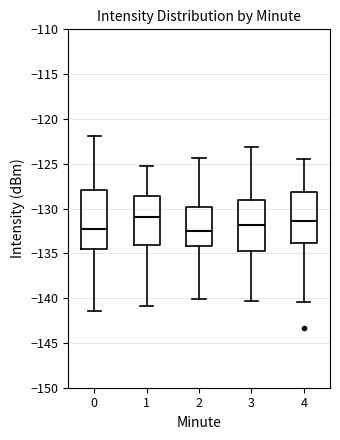

Which box is the tallest, from its lower edge to its upper edge?

0